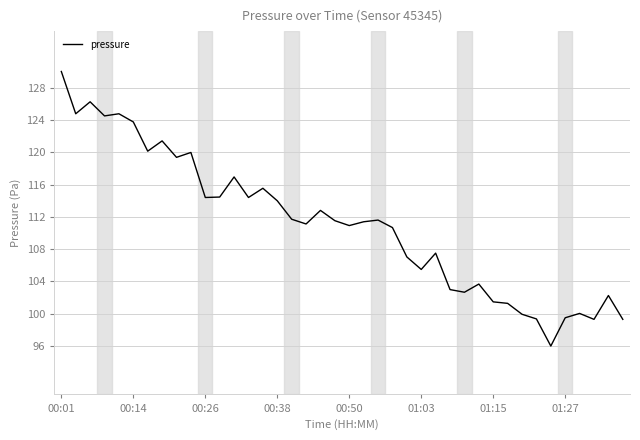

What is the minimum value shown in the chart?

96.0